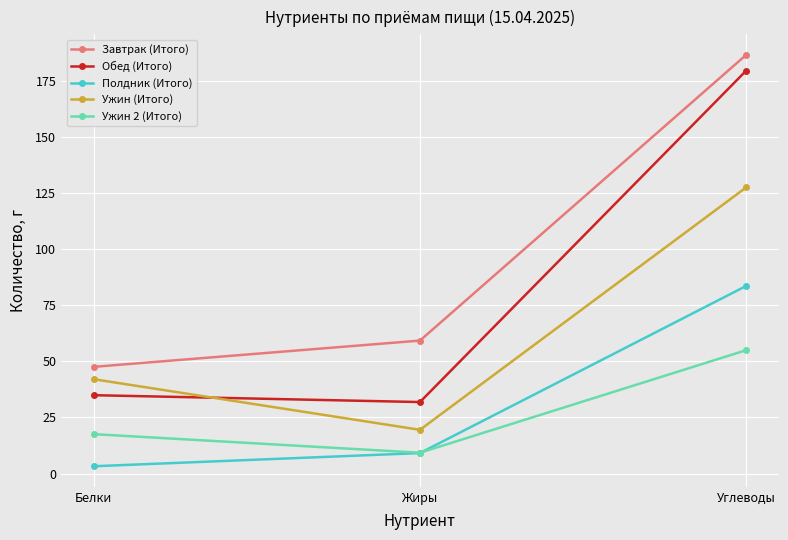

Rank the series at Белки from lowest to highest value.

Полдник (Итого), Ужин 2 (Итого), Обед (Итого), Ужин (Итого), Завтрак (Итого)